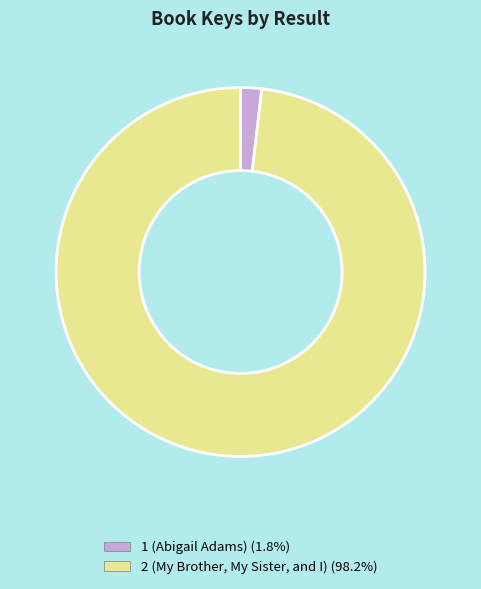

Approximately how many times larger is the value at 2 (My Brother, My Sister, and I) (98.2%) compared to 1 (Abigail Adams) (1.8%)?

53.4